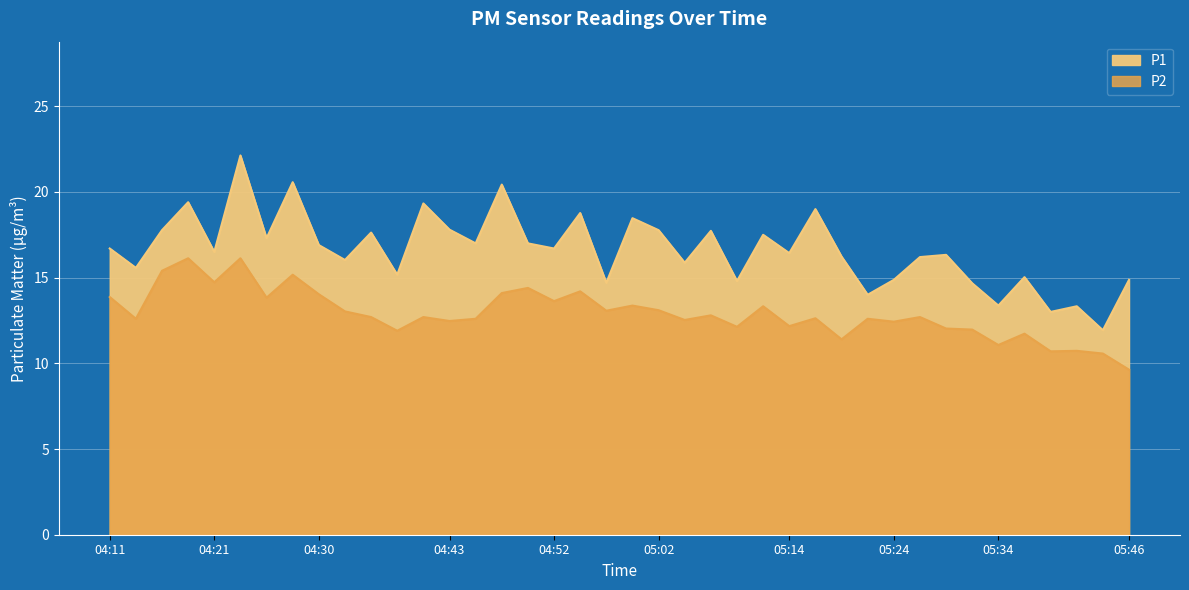

What are all the series names shown in the legend?

P1, P2